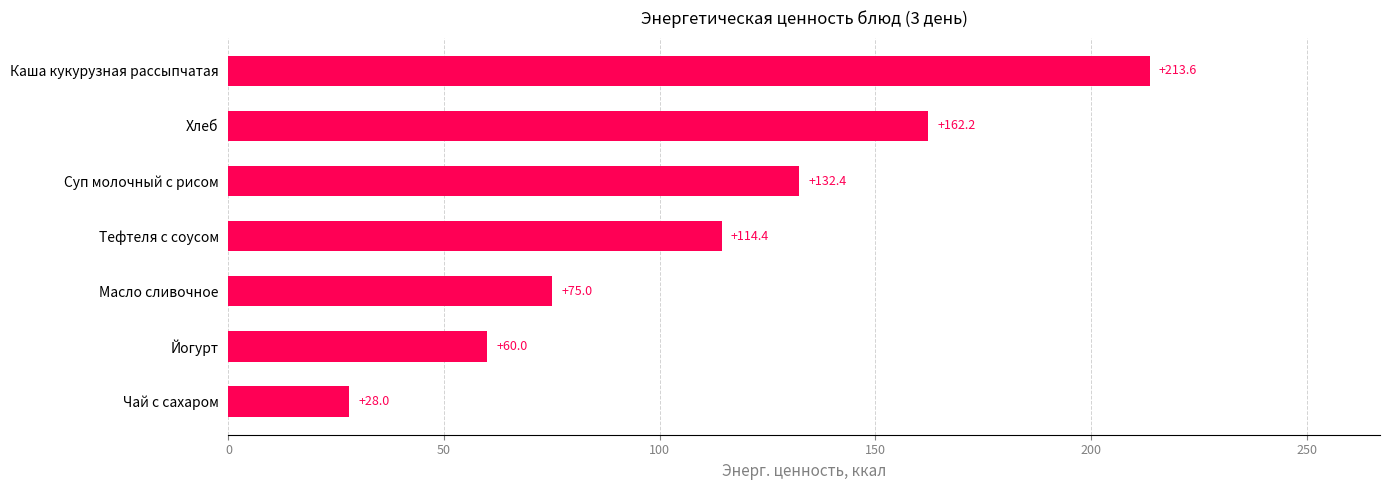

The chart shows a value of 216.6 at Хлеб. True or false?

False